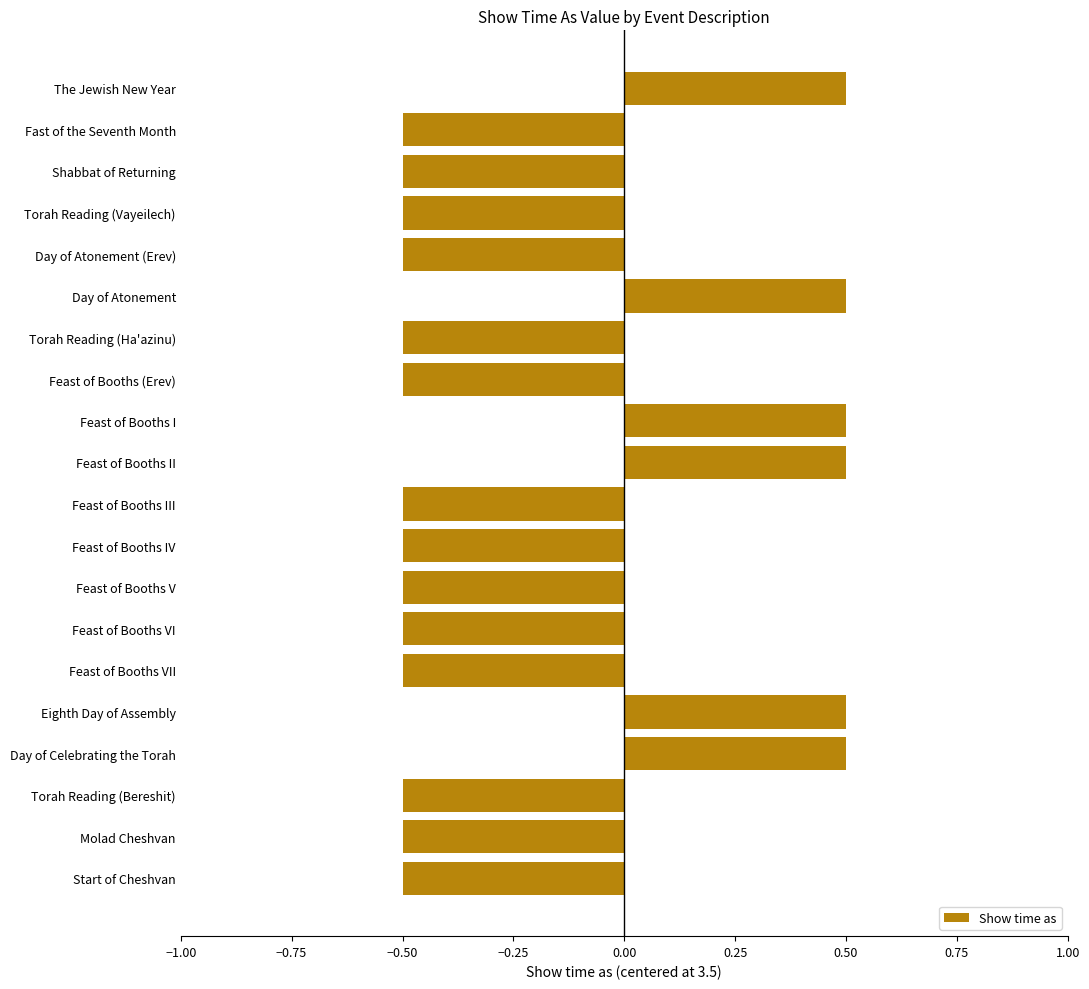

How many data points are above 0?

6